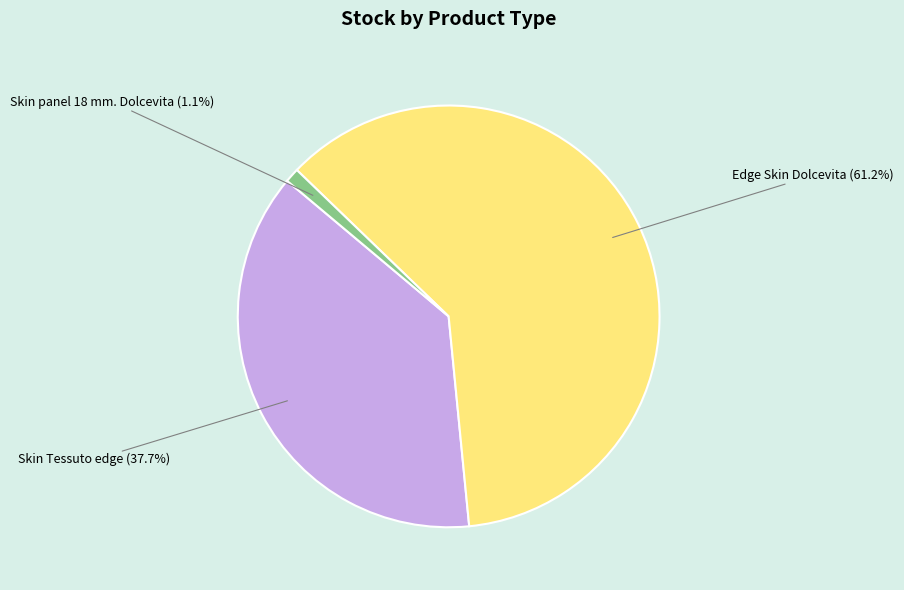

Rank the categories by value from lowest to highest.

Skin panel 18 mm. Dolcevita, Skin Tessuto edge, Edge Skin Dolcevita